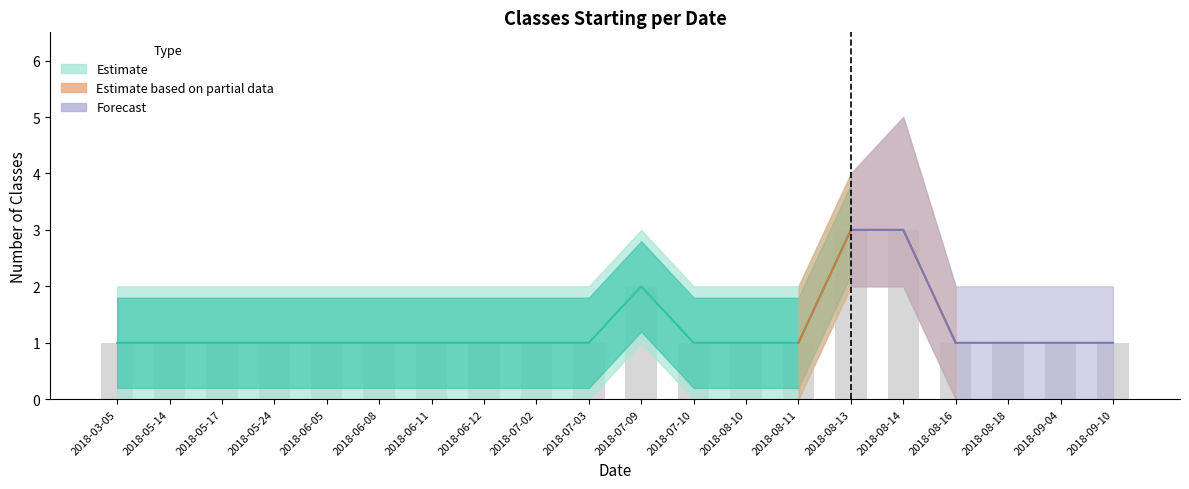

Count the Lower Bound values in the range 0 to 1.

18